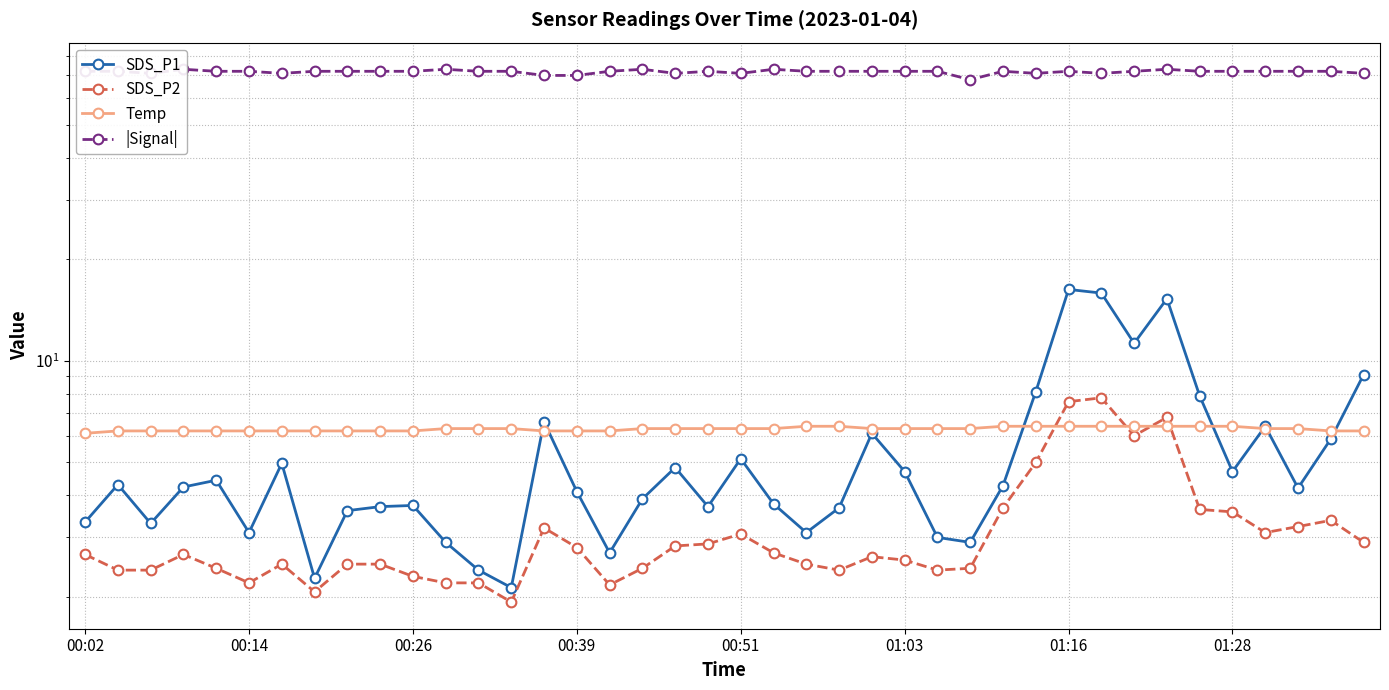

What position from the left is 9?

10